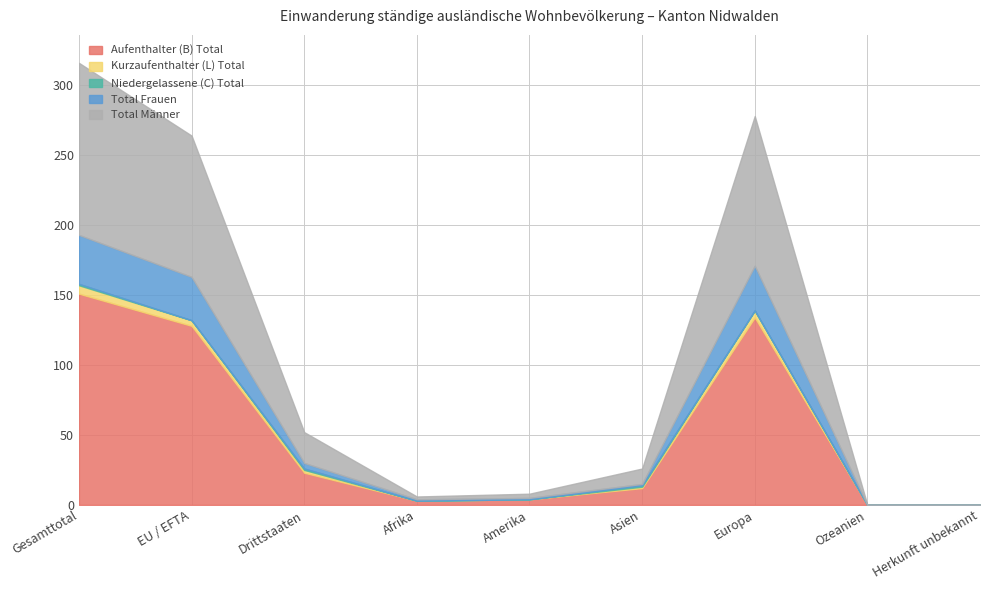

At which category is the sum across all series the highest?

Gesamttotal